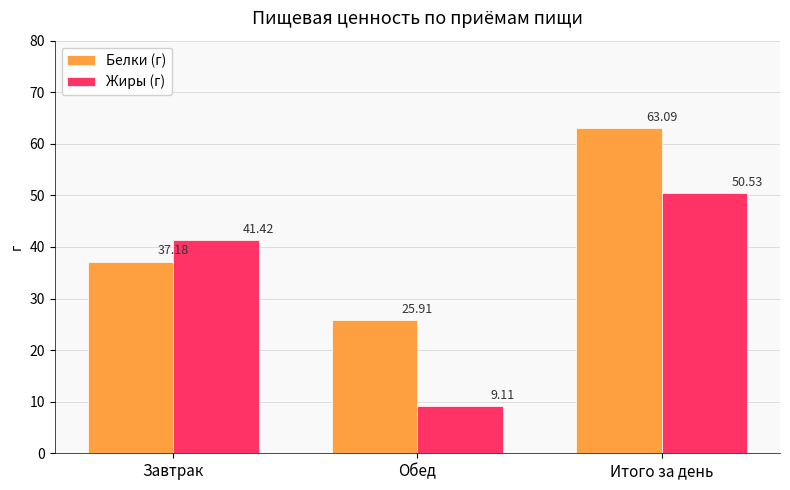

List the series in order of their overall mean, highest first.

Белки (г), Жиры (г)